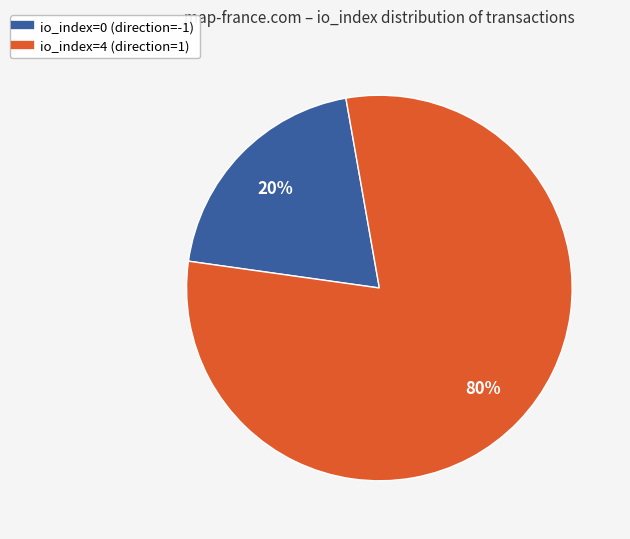

How many slices are in this pie chart?

2